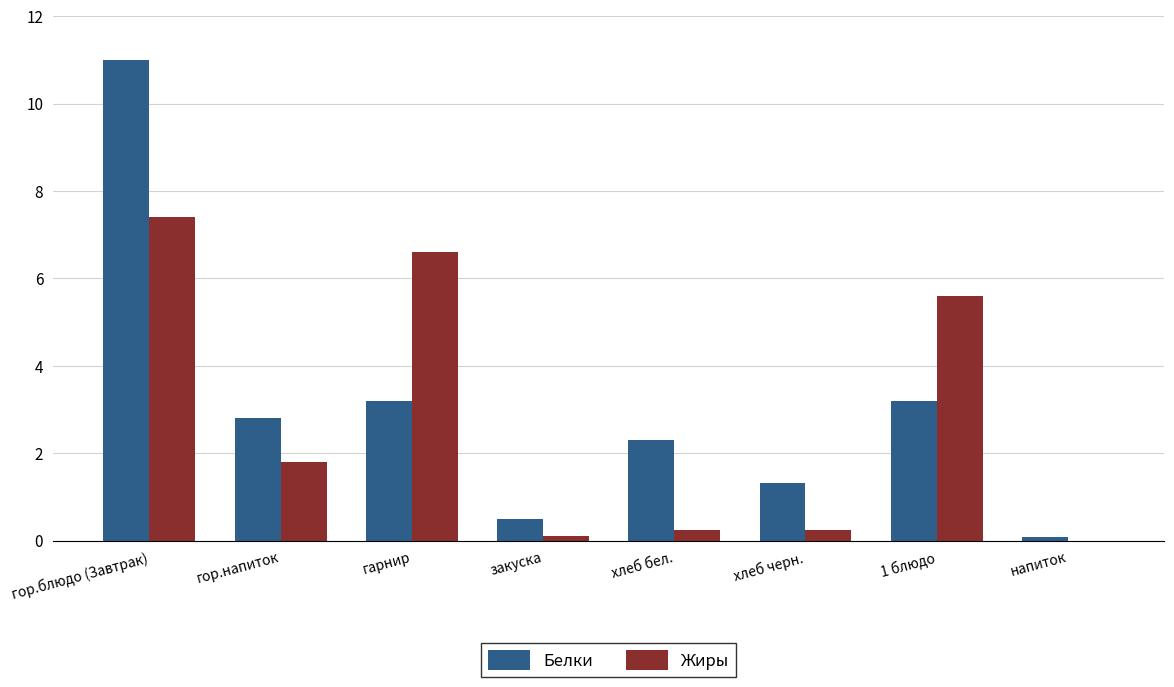

The Жиры series shows 6.6 at гарнир. True or false?

True